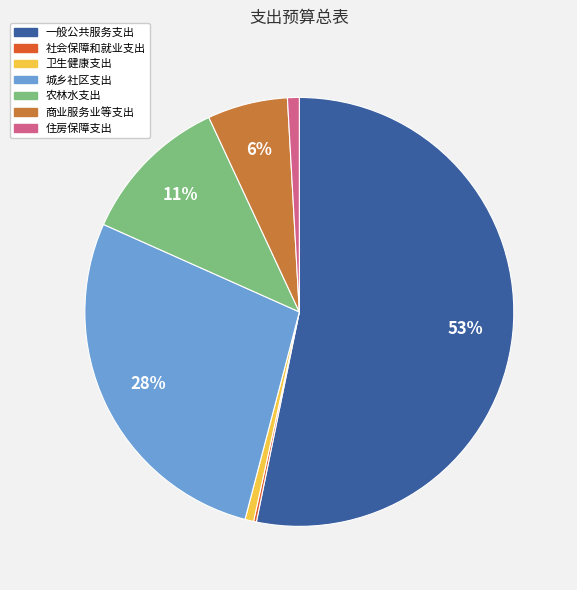

Does 一般公共服务支出 account for over 50% of the chart?

Yes